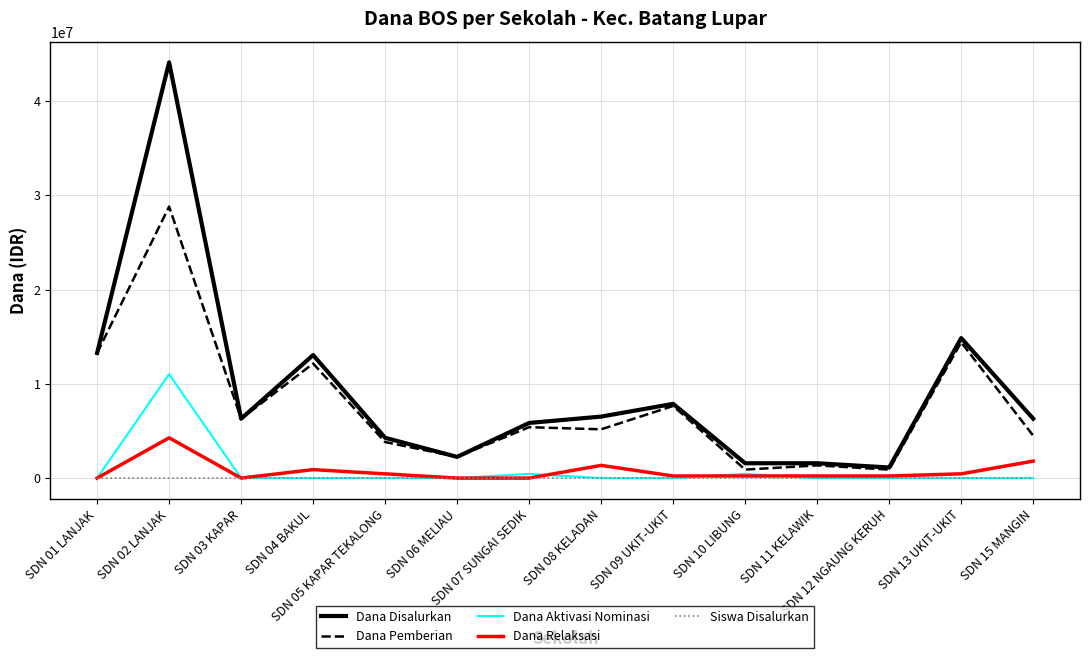

Which series has the largest range (max minus min)?

Dana Disalurkan